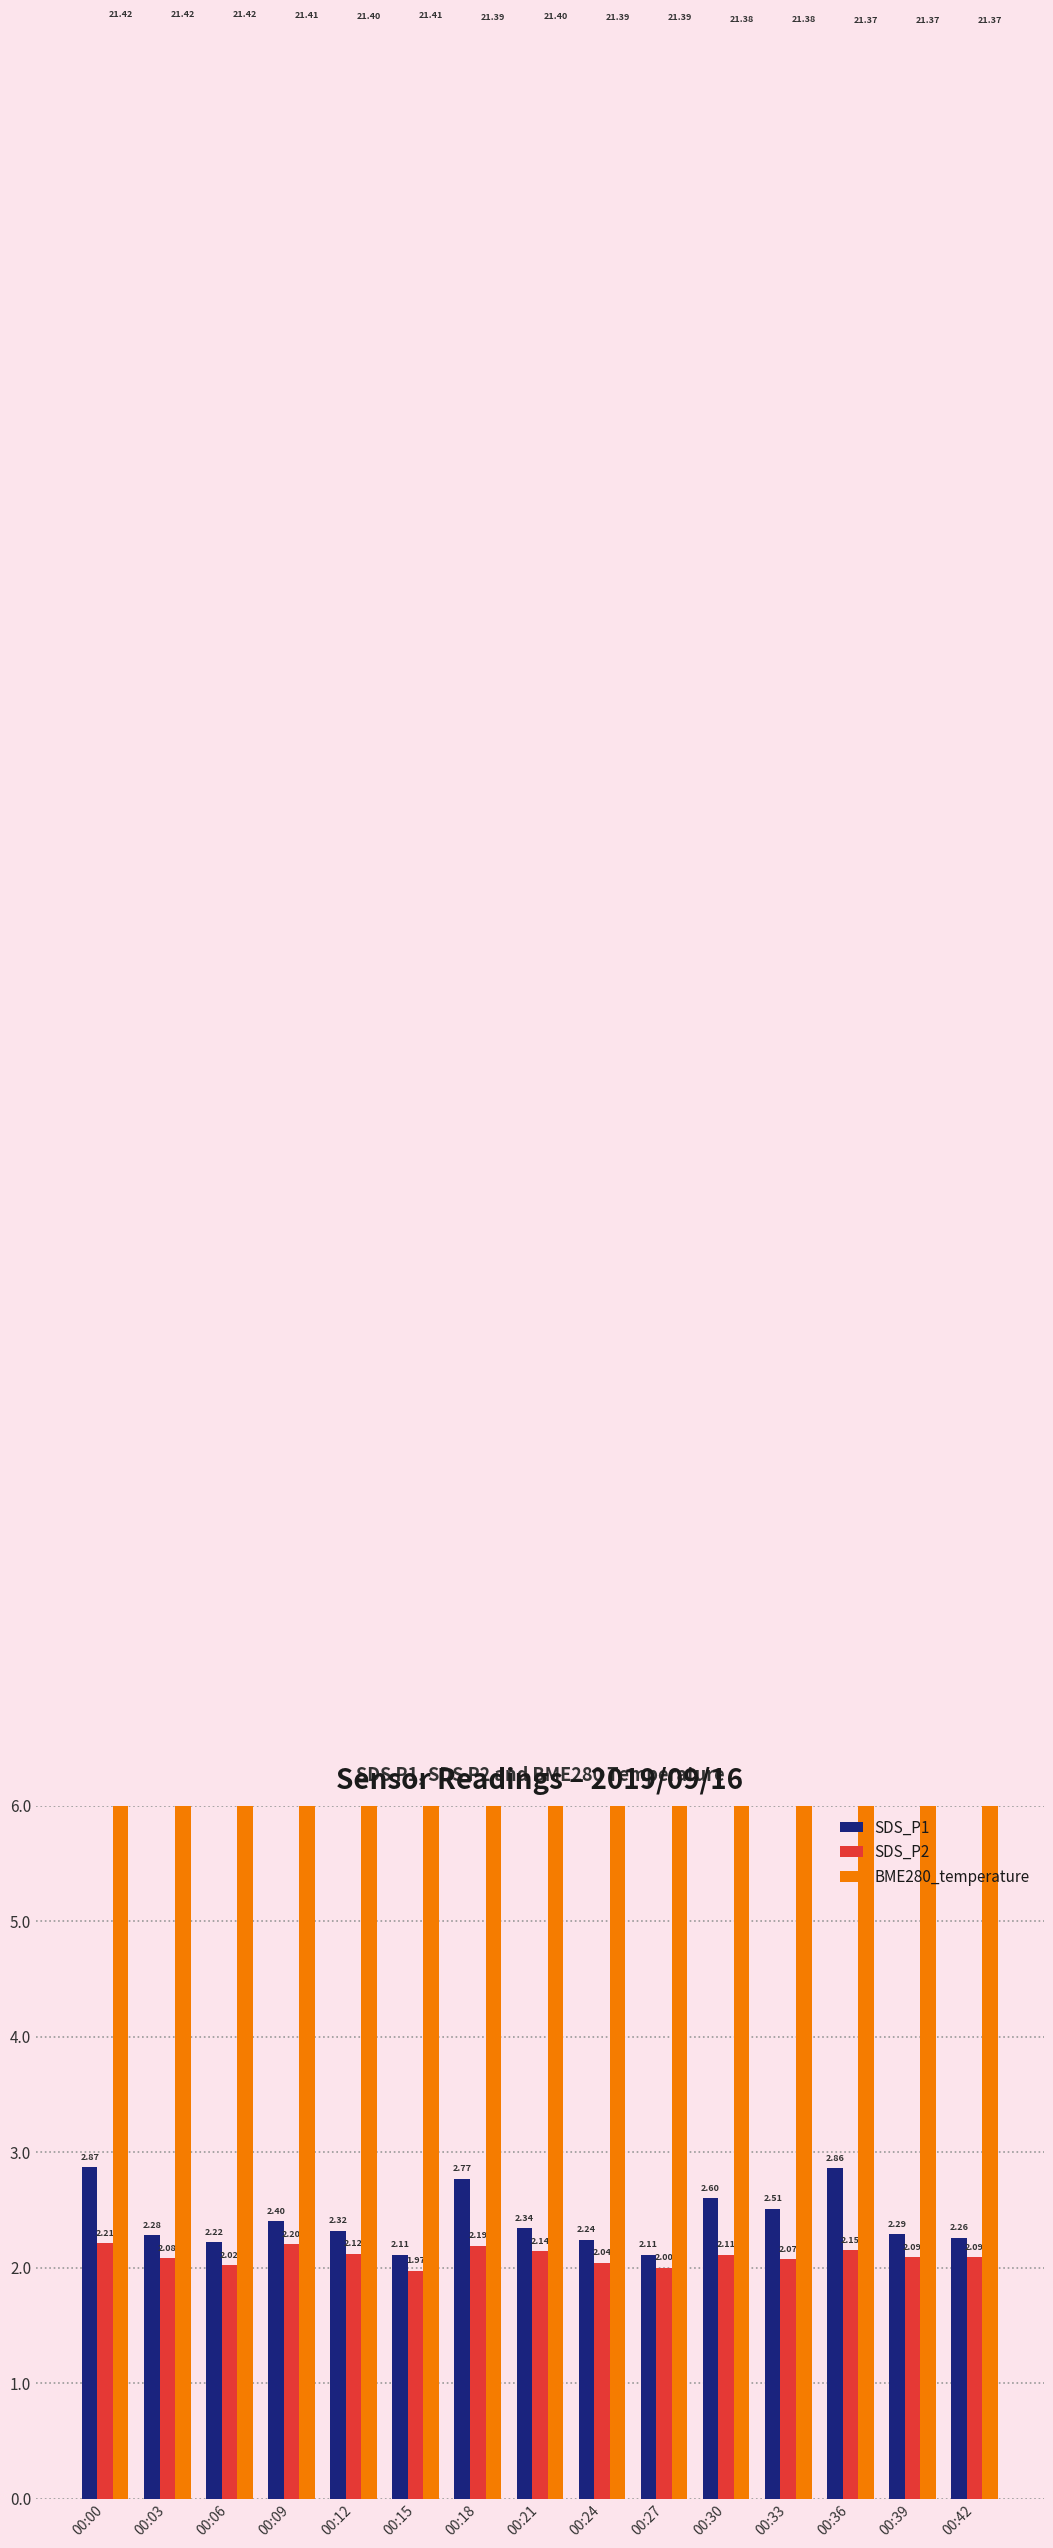

Which series changed the most between 00:18 and 00:36?

SDS_P1